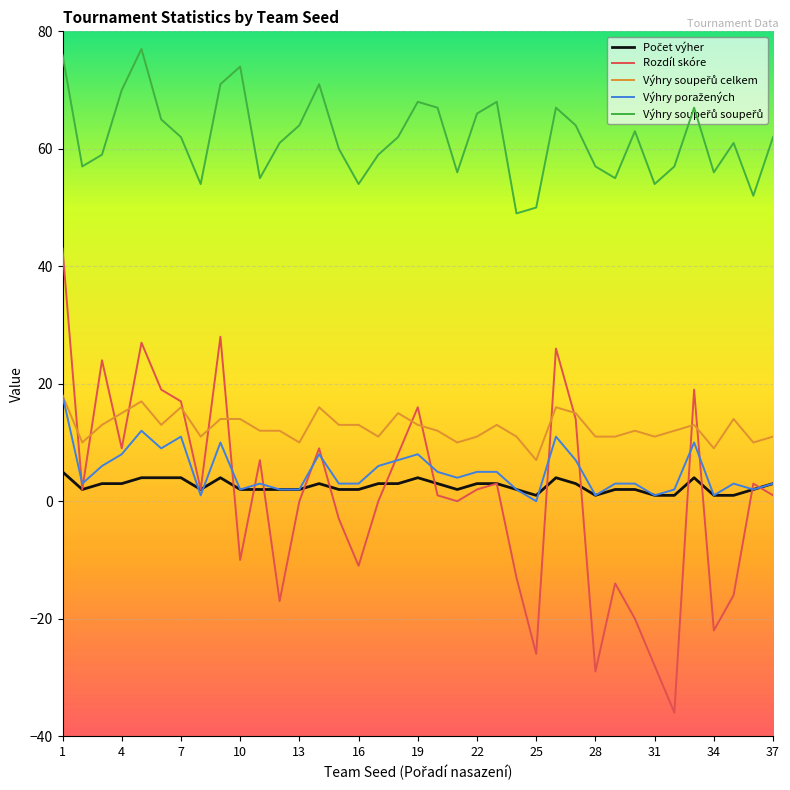

How many lines are shown in the chart?

5